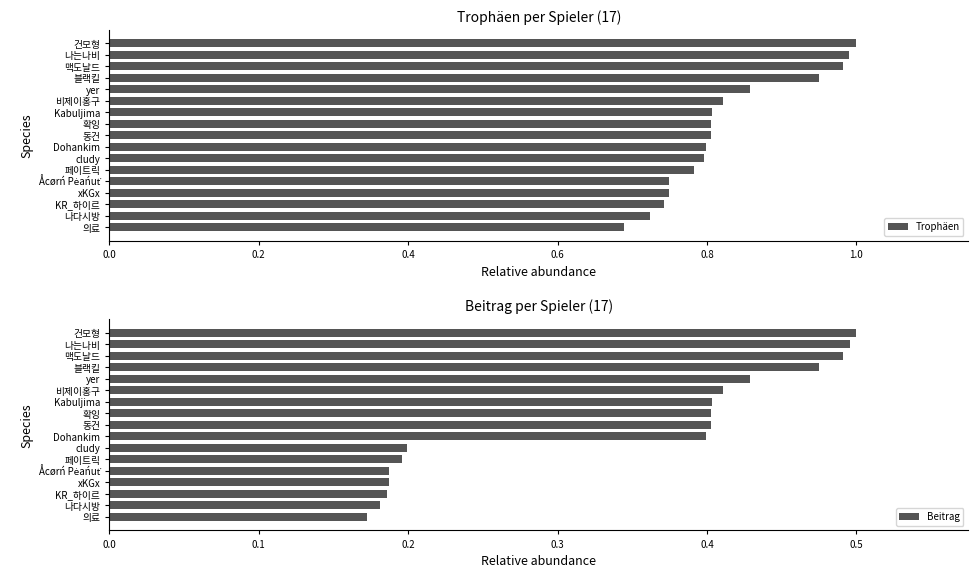

The Trophäen series shows 0.3 at yer. True or false?

False